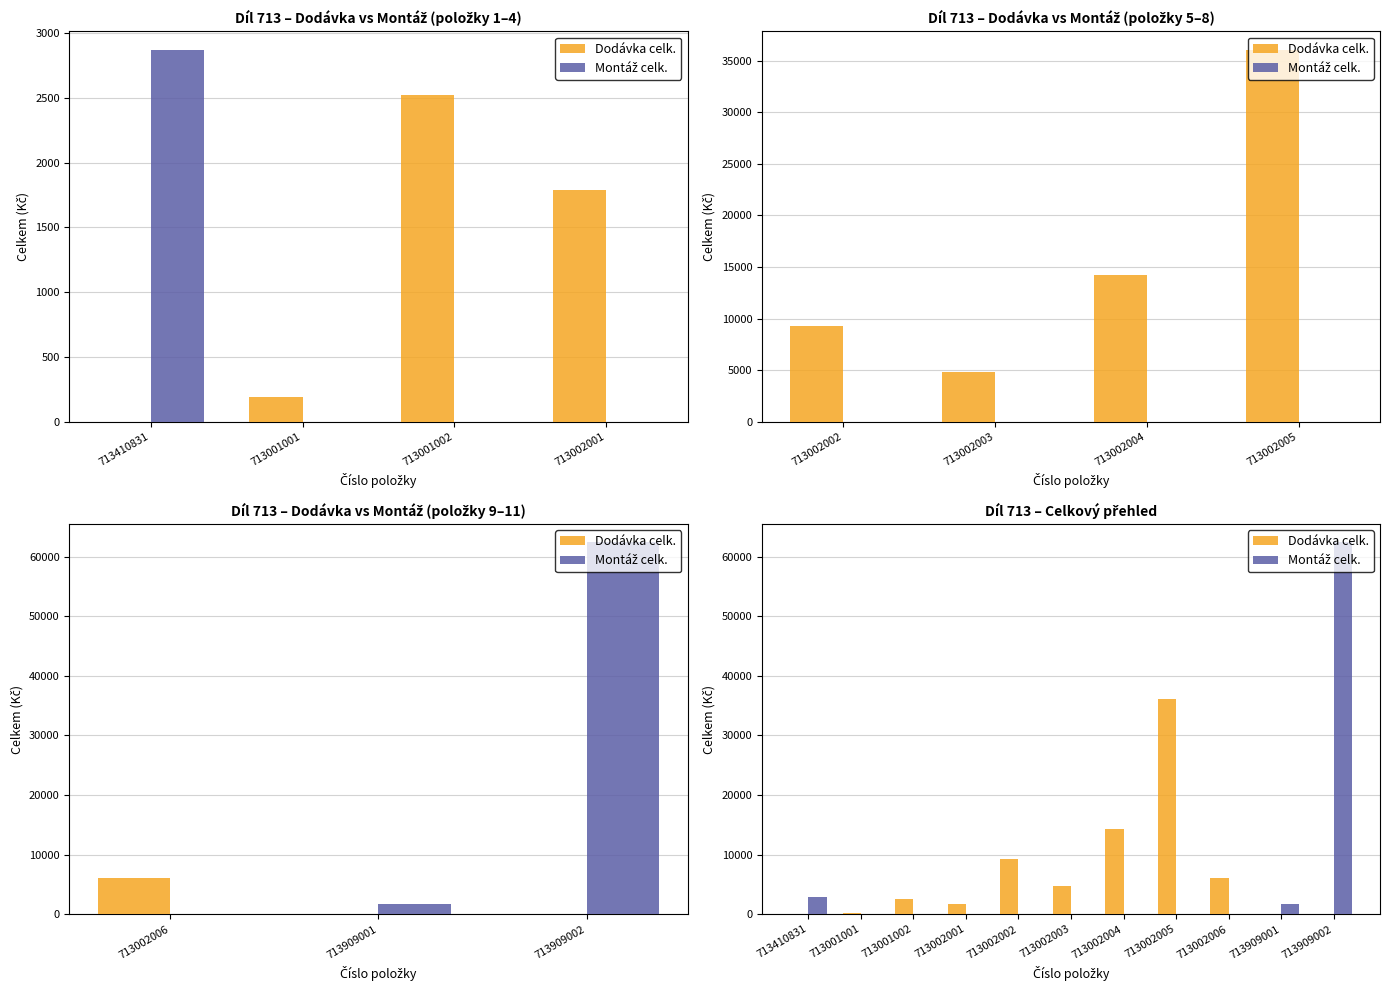

Are the bars horizontal?

No